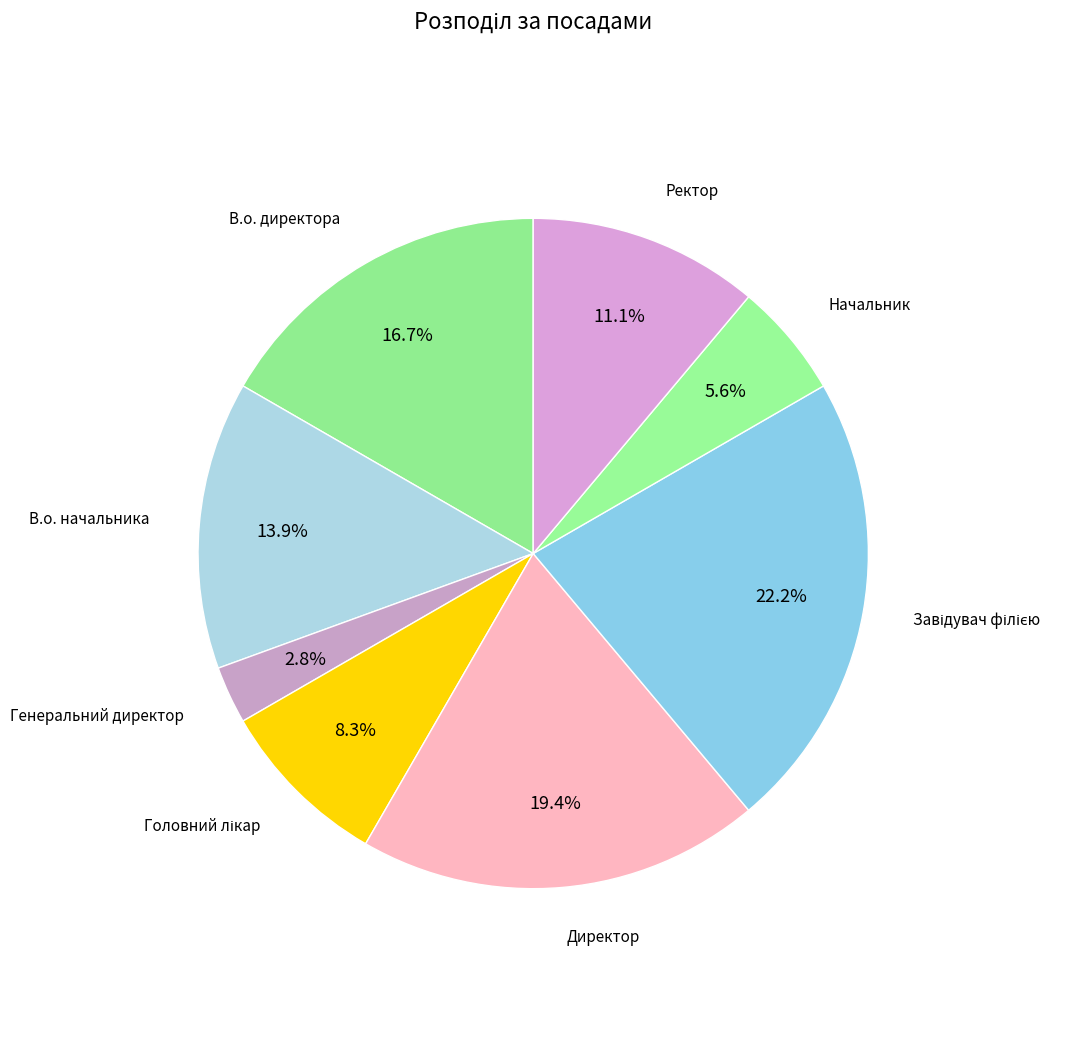

Which has a higher value, В.о. начальника or Генеральний директор?

В.о. начальника